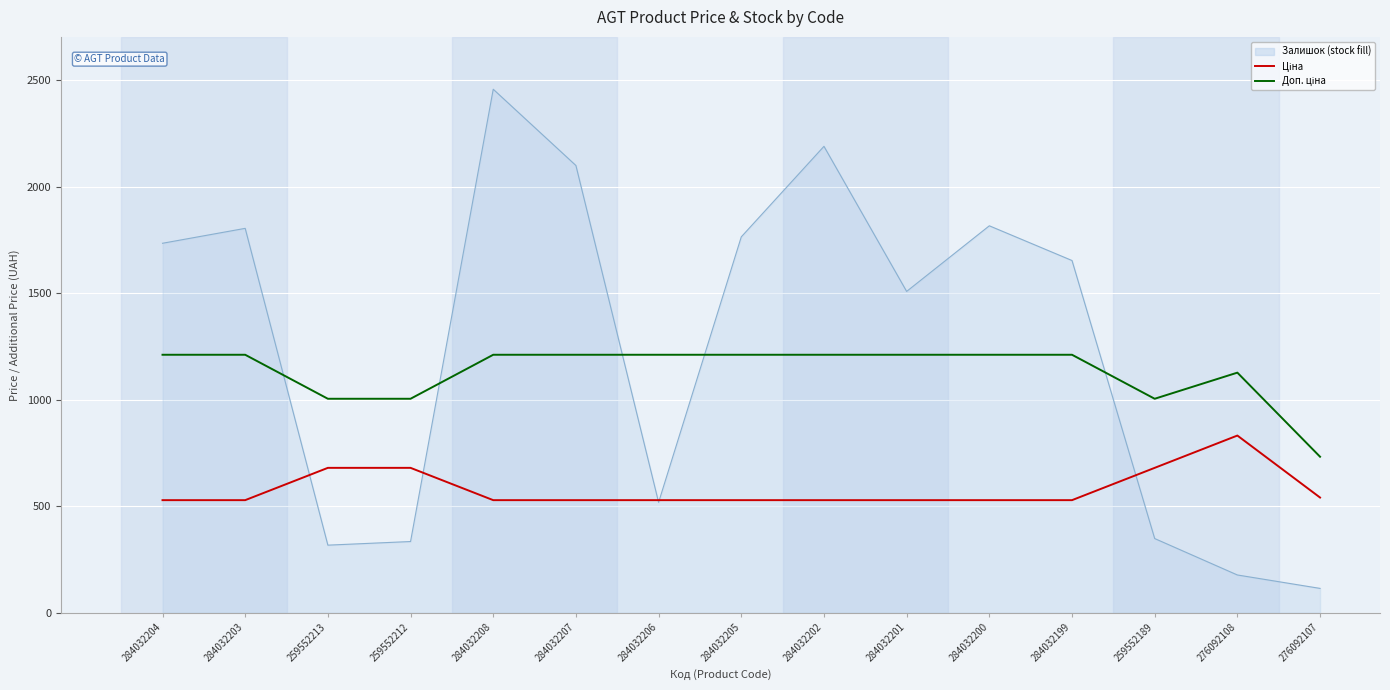

How many series are shown in this chart?

3